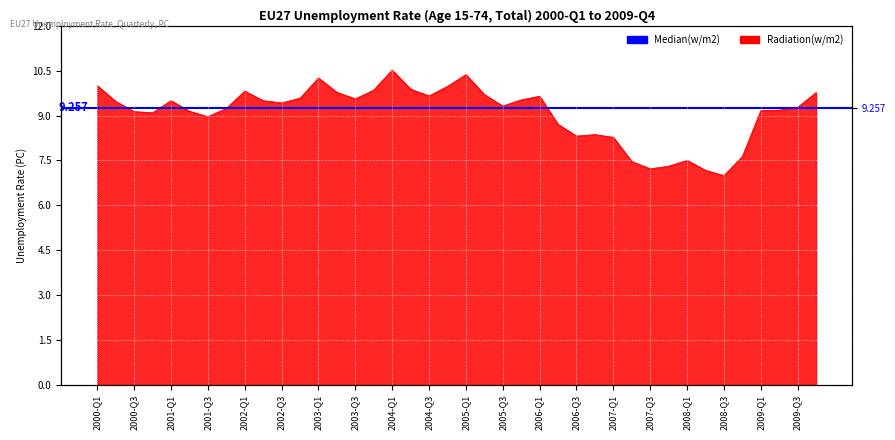

What is the label of the 9th point from the left?

2002-Q1